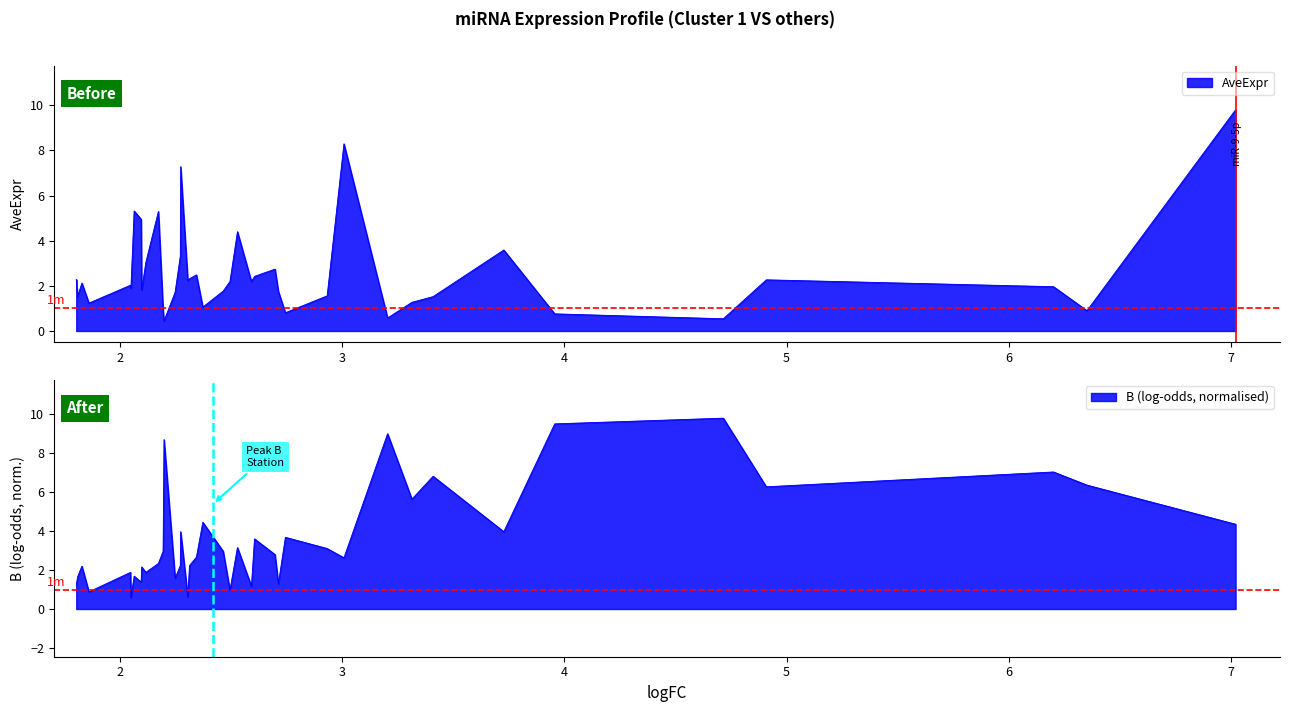

How many values in the B series are below 2?

13